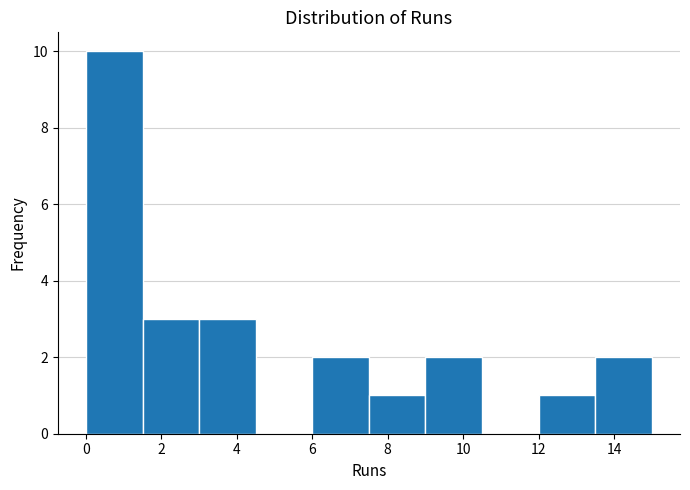

Which range on the x-axis has the tallest bar?

0.0 to 1.5